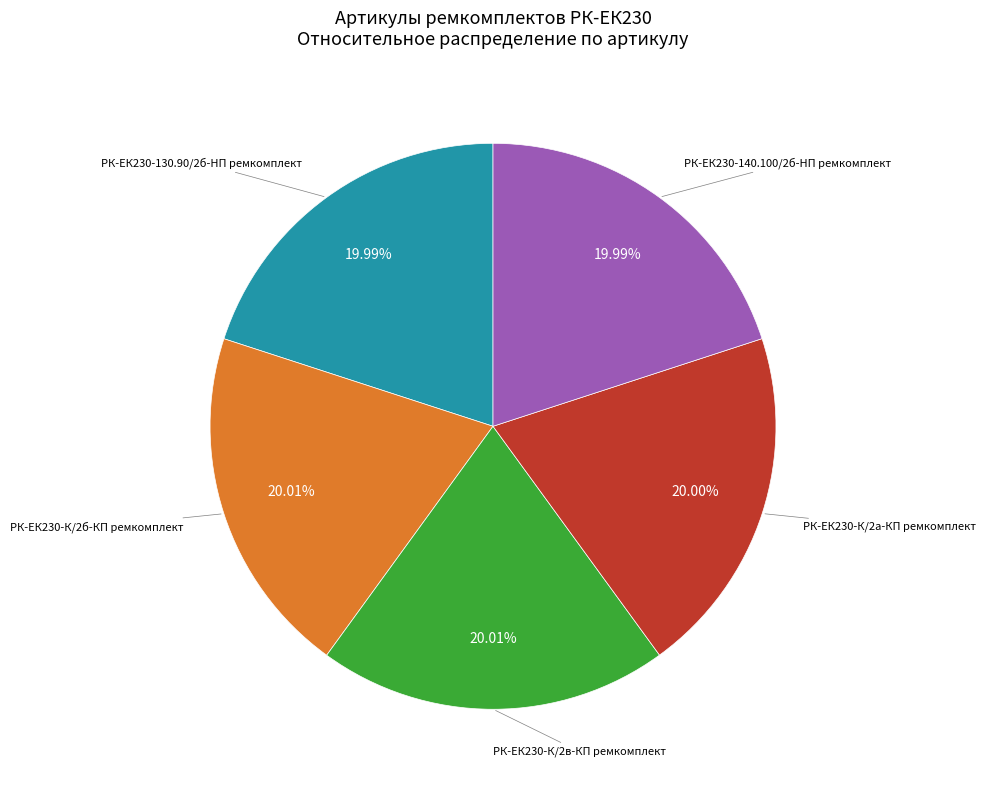

Does any single category account for the majority?

No